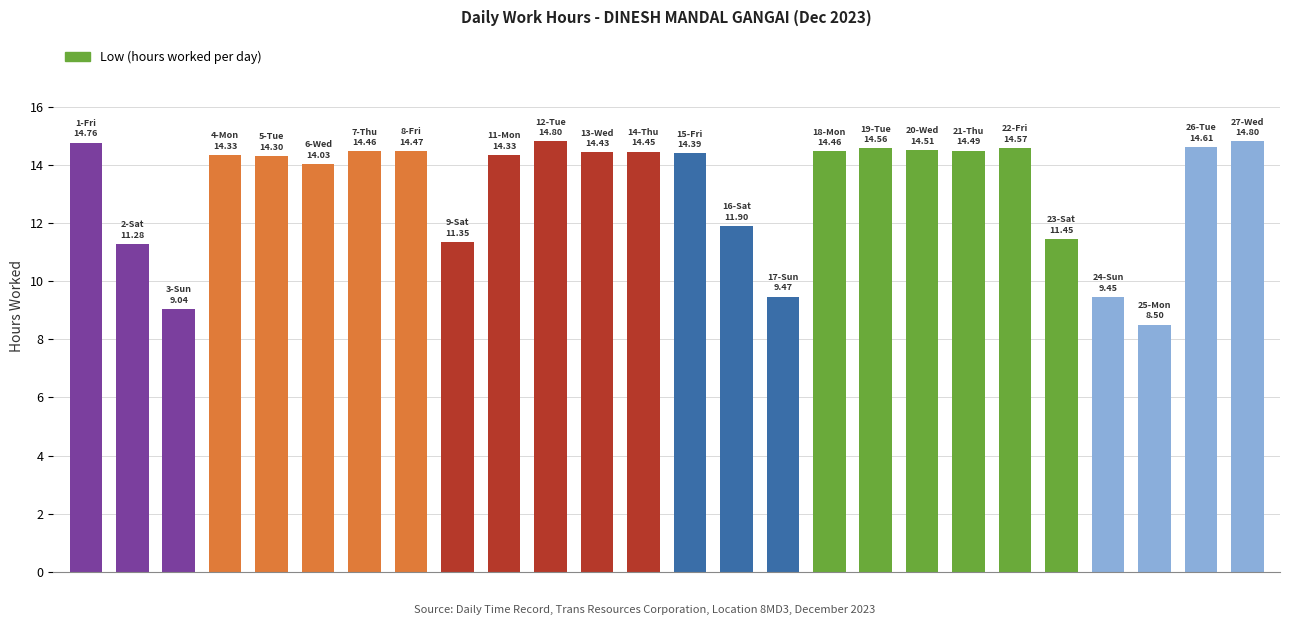

What is the value of the 1st bar from the left?

14.8